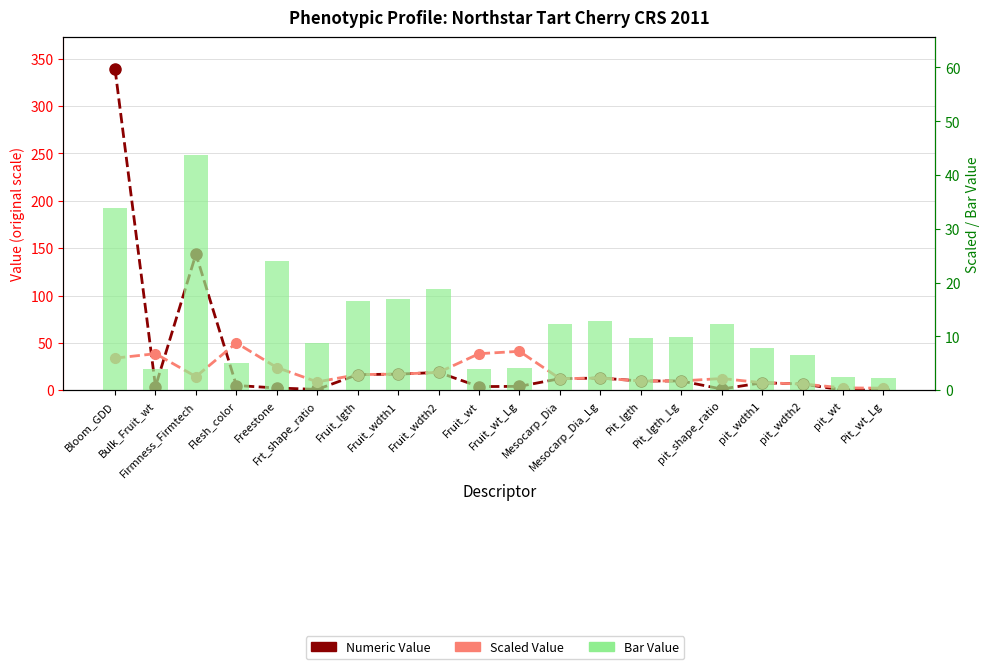

Which series has the largest range (max minus min)?

Numeric Value